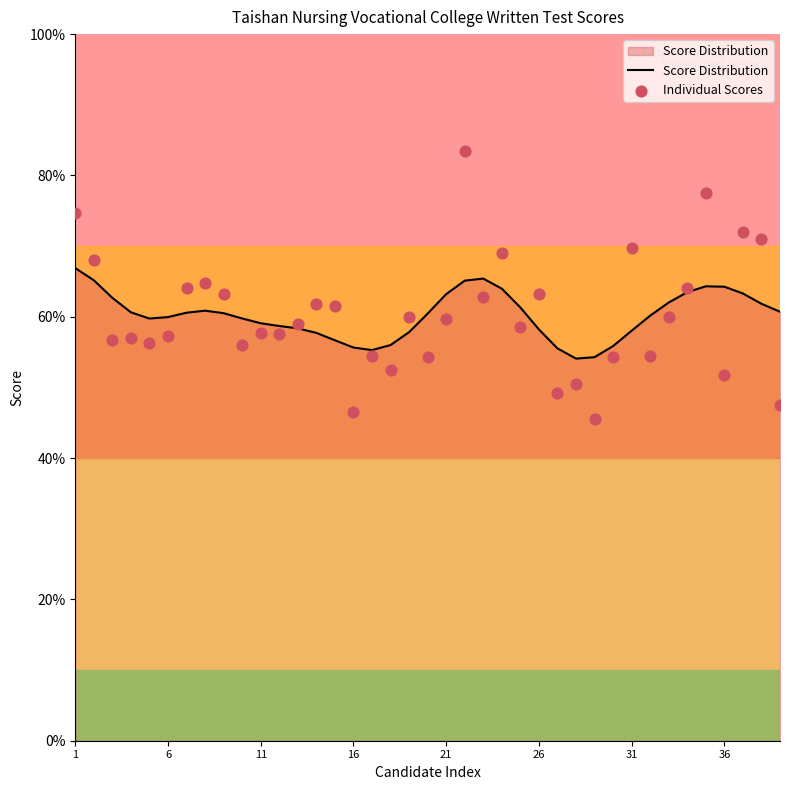

What are all the series names shown in the legend?

Score Distribution, Individual Scores